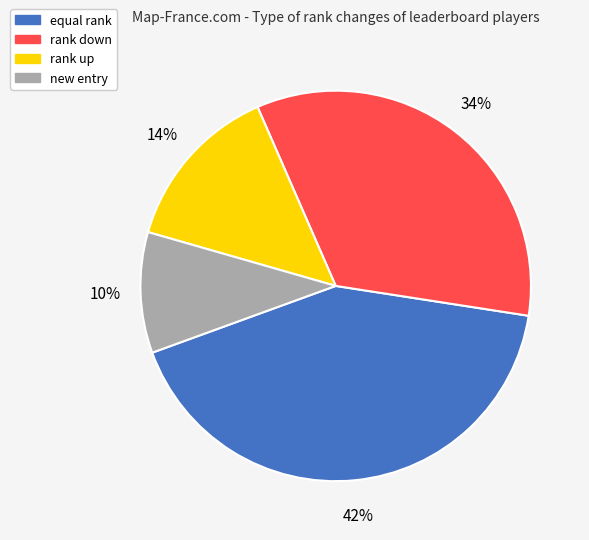

To the nearest percent, what is the difference between the largest and smallest slice percentages?

32%